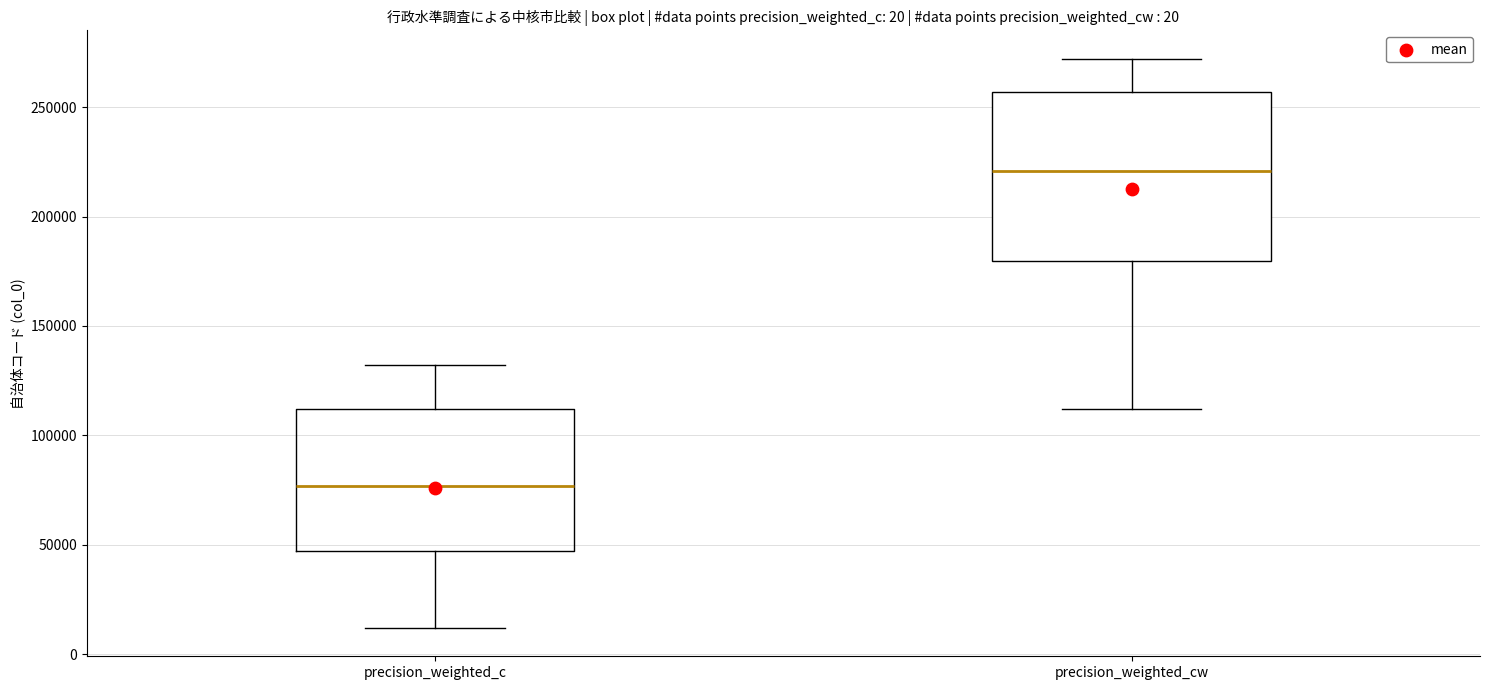

Which box is the tallest, from its lower edge to its upper edge?

precision_weighted_cw